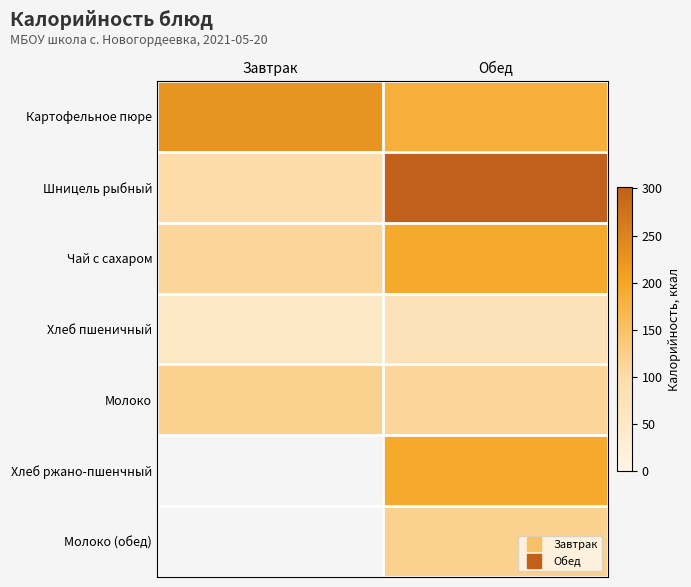

The value of Картофельное пюре at Обед is 183.6. True or false?

True